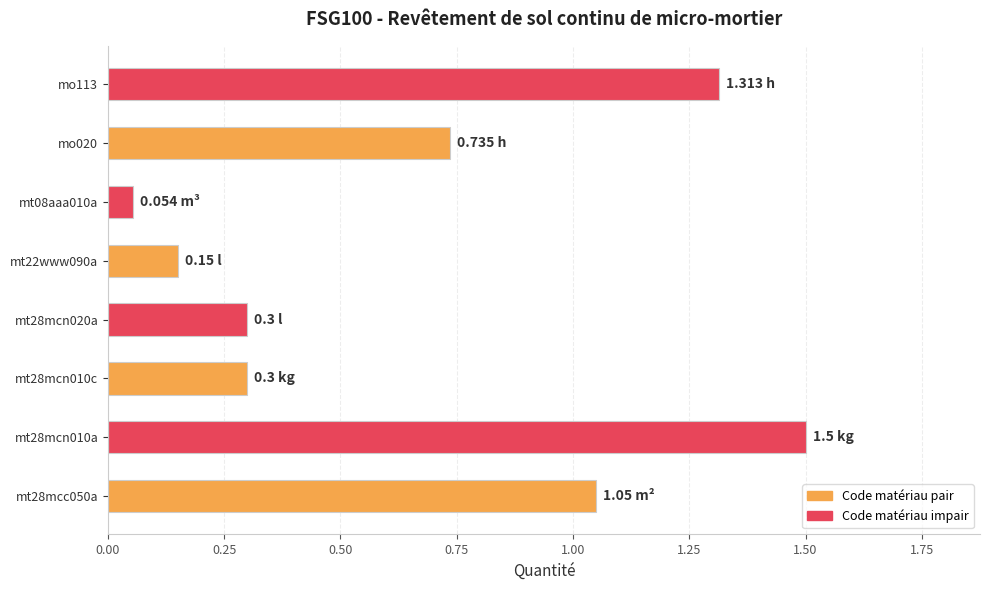

Which has a higher value, mo020 or mt28mcc050a?

mt28mcc050a